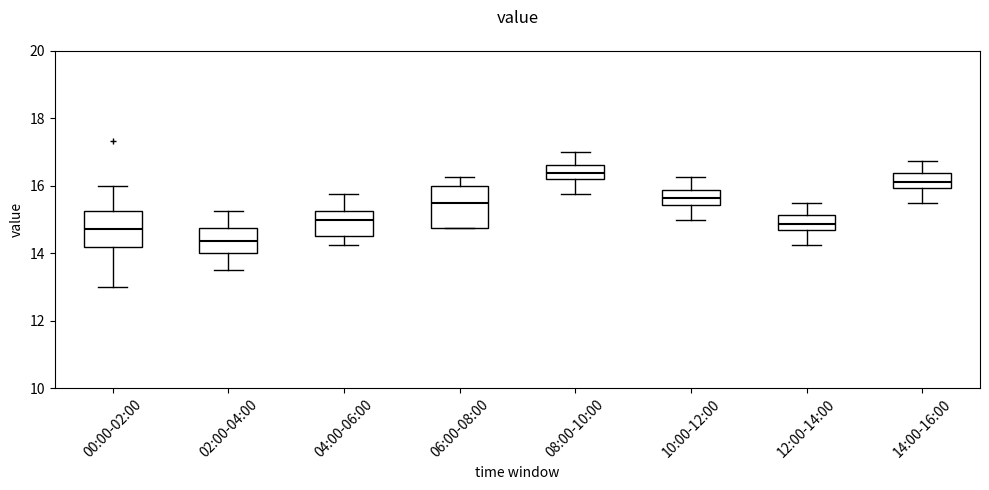

Reading left to right, read every box against the y-axis: the position of its median line, the range the box covers, and the ends of its whiskers. The values are not printed on the chart, so give them approximately, as read against the axis.

00:00-02:00: median 14.8, box 14.2 to 15.2, whiskers 13.0 to 16.0
02:00-04:00: median 14.4, box 14.0 to 14.8, whiskers 13.6 to 15.2
04:00-06:00: median 15.0, box 14.6 to 15.2, whiskers 14.2 to 15.8
06:00-08:00: median 15.6, box 14.8 to 16.0, whiskers 14.8 to 16.2
08:00-10:00: median 16.4, box 16.2 to 16.6, whiskers 15.8 to 17.0
10:00-12:00: median 15.6, box 15.4 to 15.8, whiskers 15.0 to 16.2
12:00-14:00: median 14.8, box 14.6 to 15.2, whiskers 14.2 to 15.6
14:00-16:00: median 16.2, box 16.0 to 16.4, whiskers 15.6 to 16.8